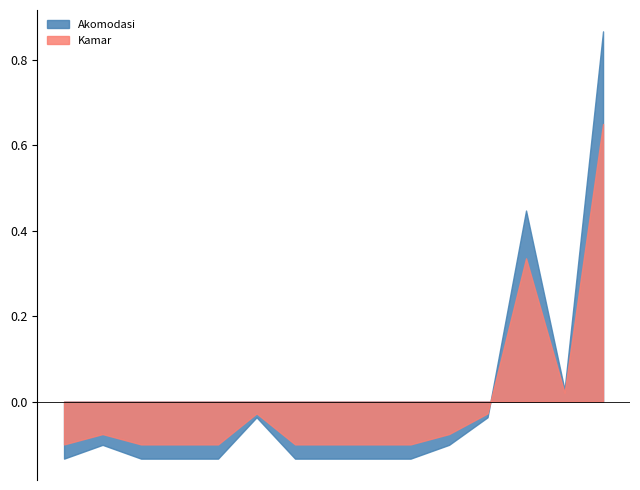

Which series has the widest spread of values?

Akomodasi